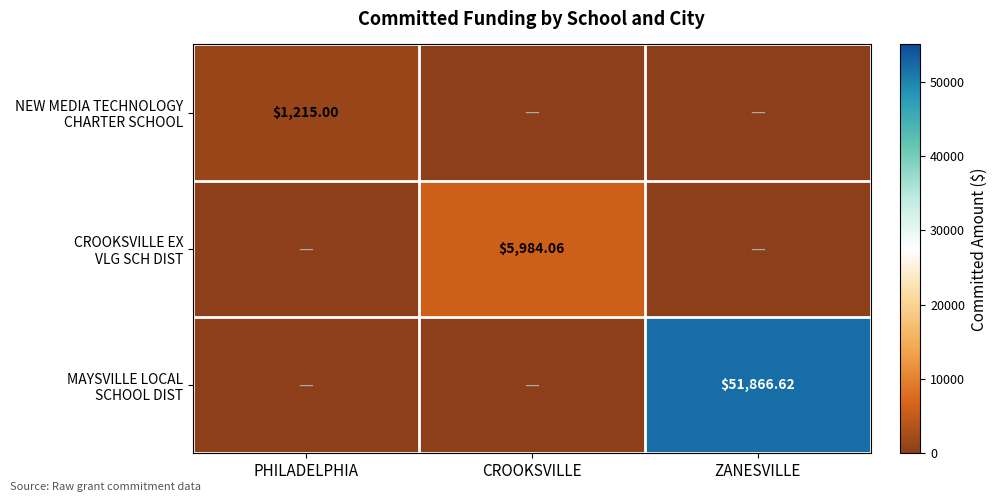

The value of CROOKSVILLE EX VLG SCH DIST at CROOKSVILLE is 8785.8. True or false?

False